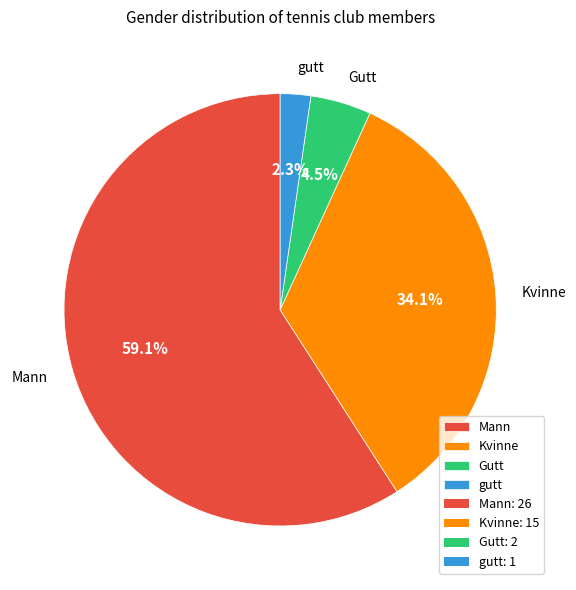

Is the sum of Mann and Gutt greater than half?

Yes